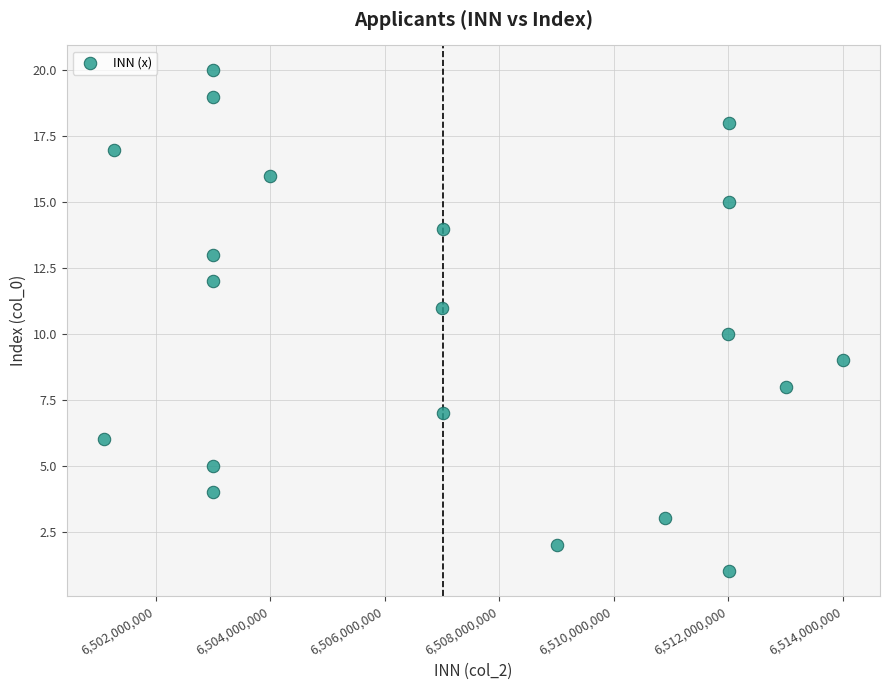

What is the range of X values (max minus min)?

12907732